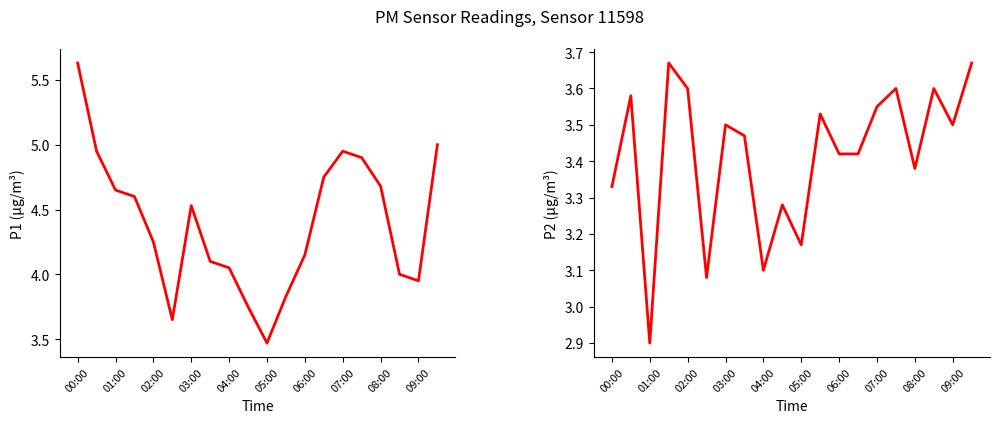

What is the label of the 8th point from the left?

07:00